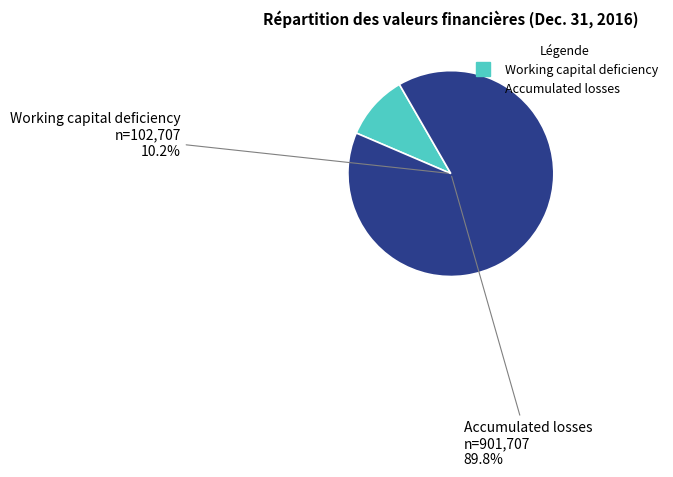

What is the change in value from Working capital deficiency to Accumulated losses?

+799000